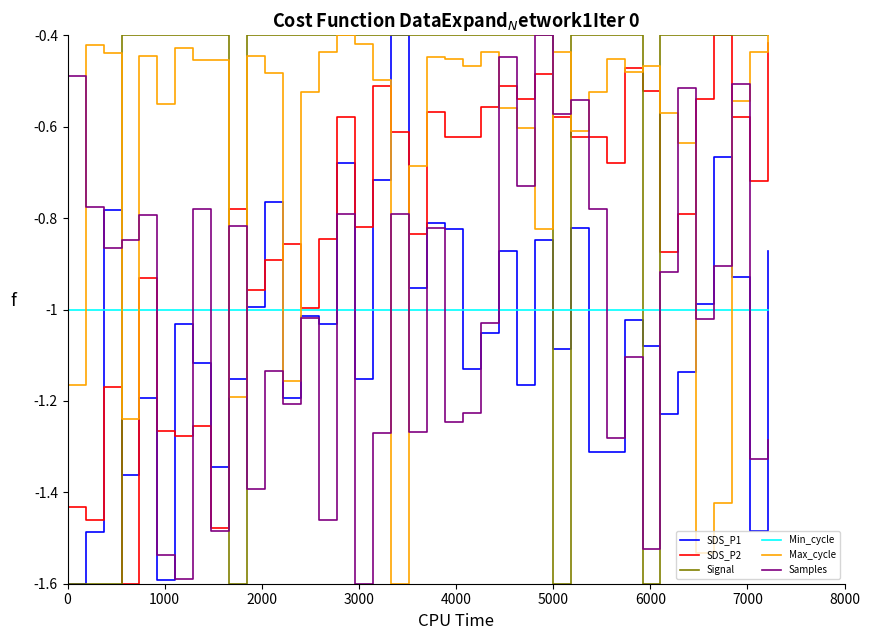

Which series has the largest total across all categories?

Signal